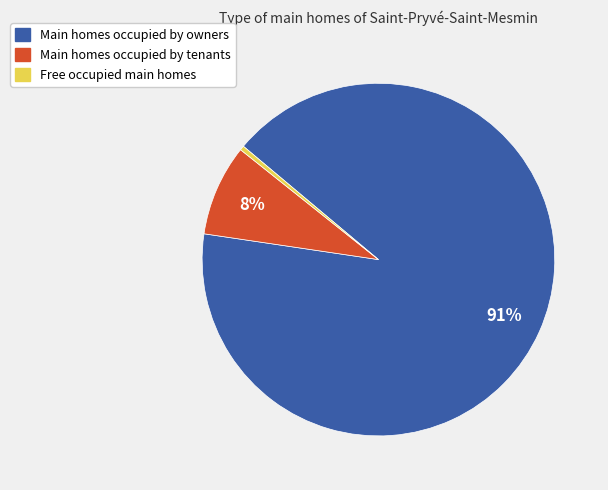

To the nearest percent, what is the average slice percentage?

33%